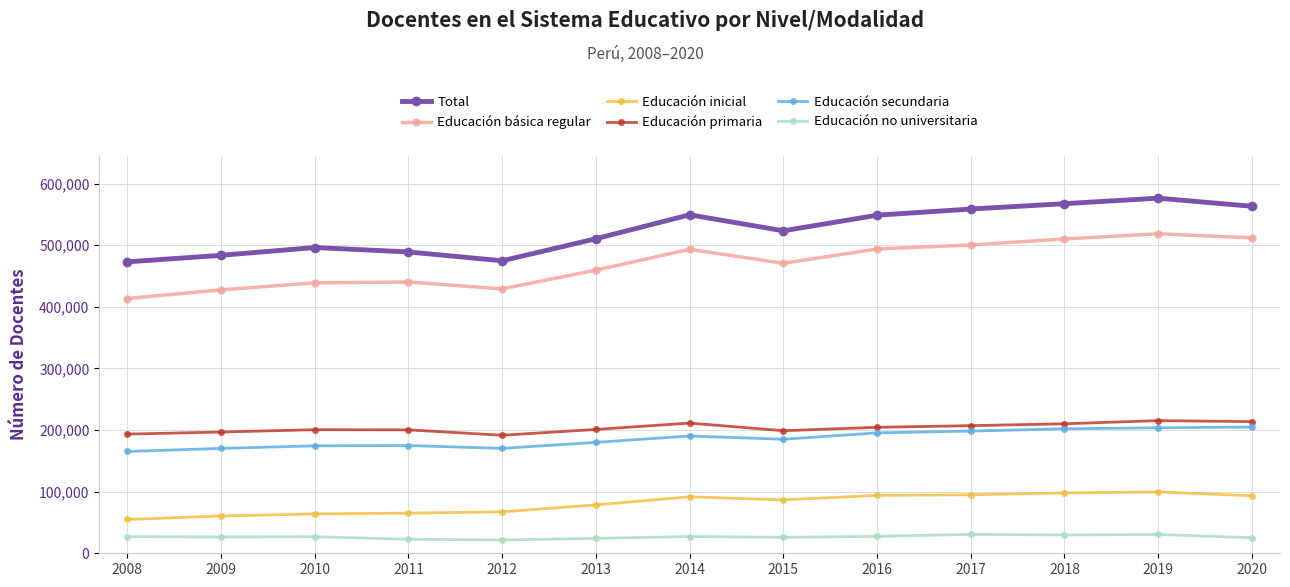

True or false: Total and Educación primaria cross at least once.

False